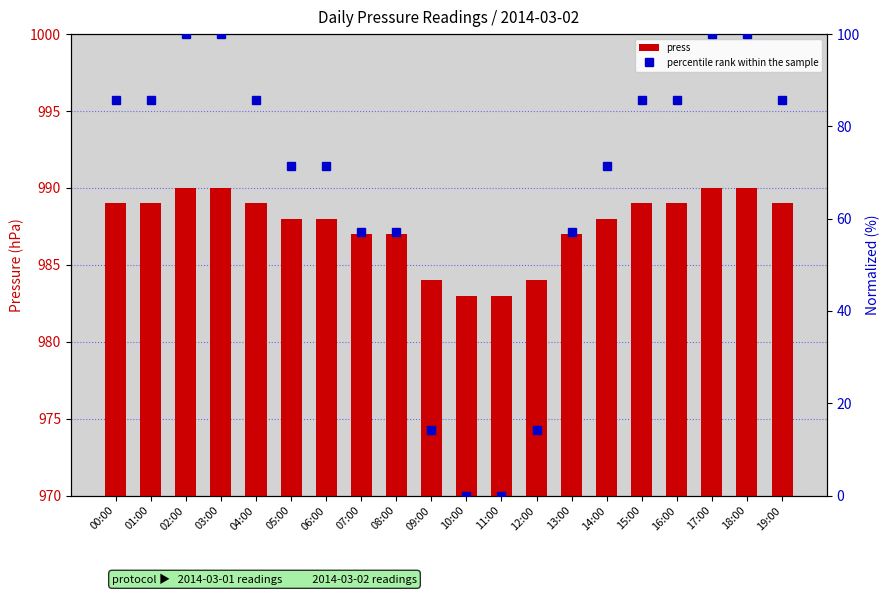

At which label is press closest to 986?

07:00